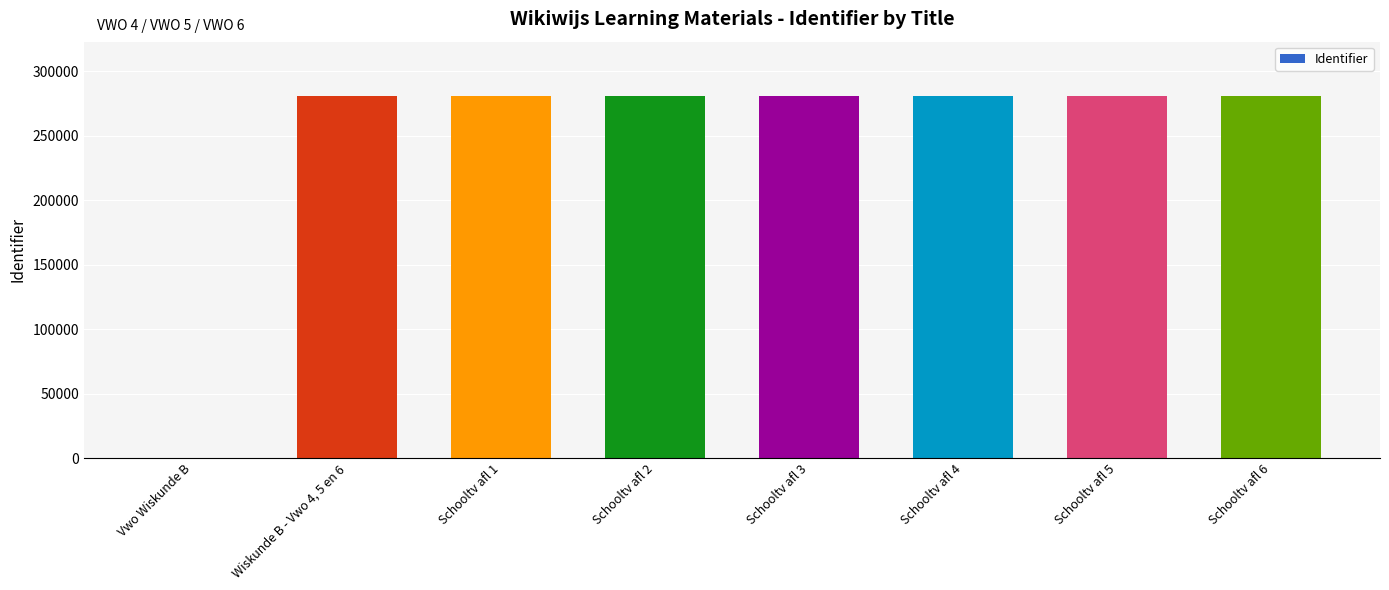

The chart shows a value of 408630 at Schooltv afl 5. True or false?

False